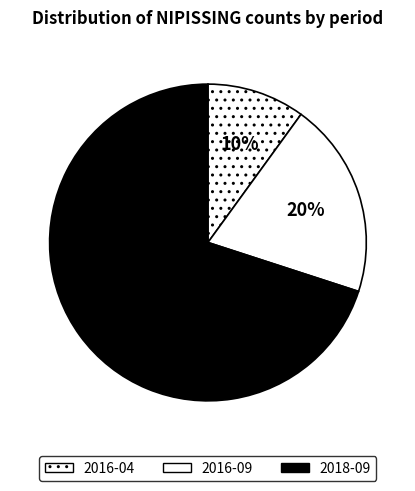

Rank the categories by value from lowest to highest.

2016-04, 2016-09, 2018-09